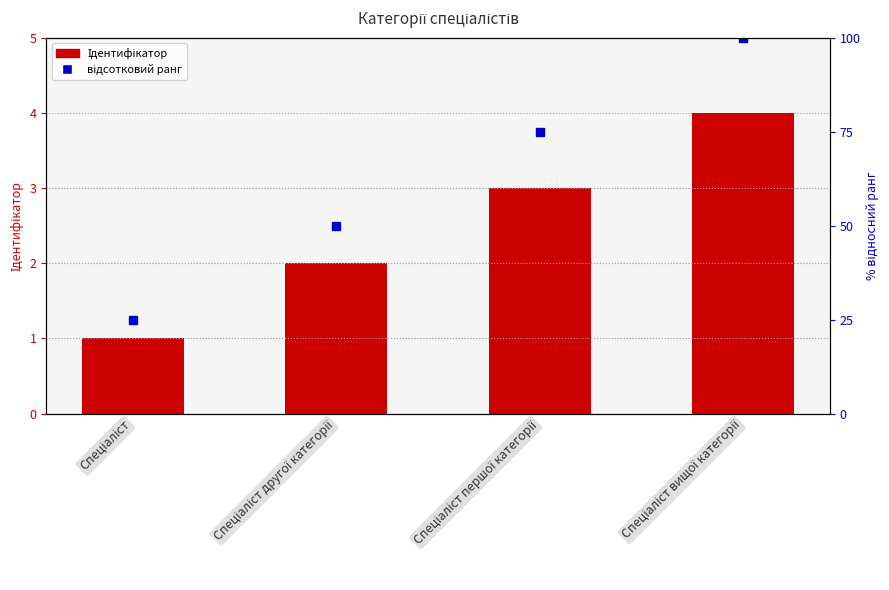

How many data points are less than 3?

2